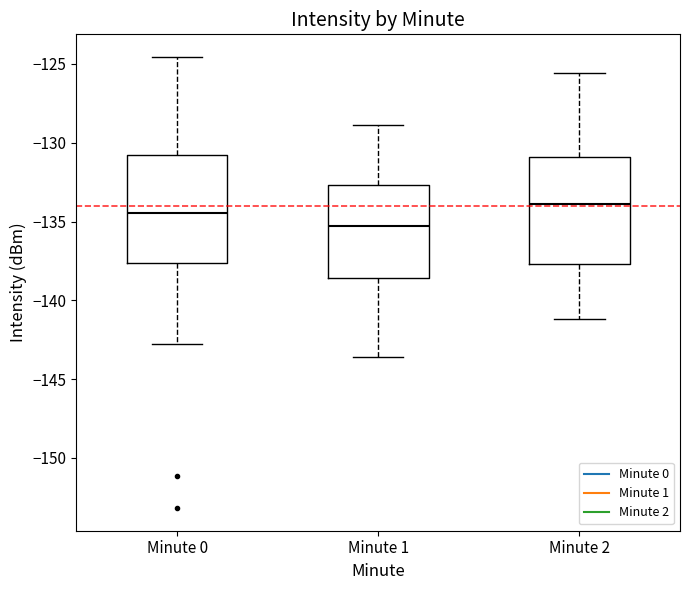

Reading left to right, read every box against the y-axis: the position of its median line, the range the box covers, and the ends of its whiskers. The values are not printed on the chart, so give them approximately, as read against the axis.

Minute 0: median -134.5, box -137.5 to -131.0, whiskers -142.5 to -124.5
Minute 1: median -135.0, box -138.5 to -132.5, whiskers -143.5 to -129.0
Minute 2: median -134.0, box -137.5 to -131.0, whiskers -141.0 to -125.5